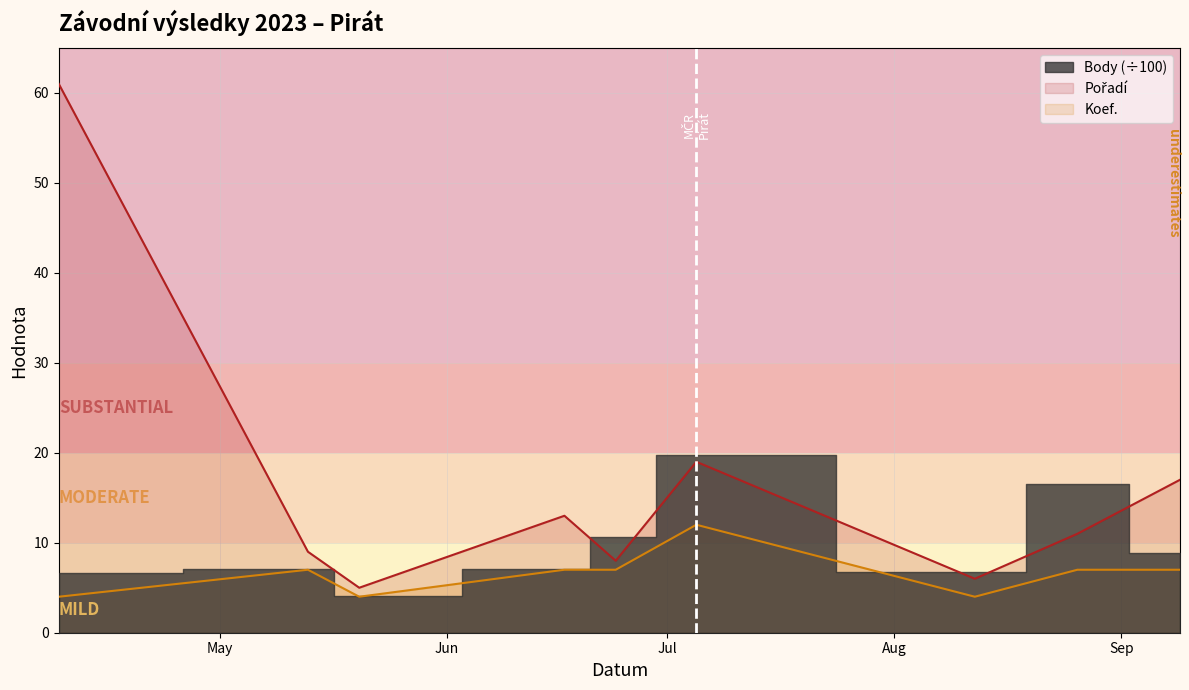

Reading left to right, transcribe all the data shown in this chart.

Pořadí: 61	9	5	13	8	19	6	11	17
Koef.: 4	7	4	7	7	12	4	7	7